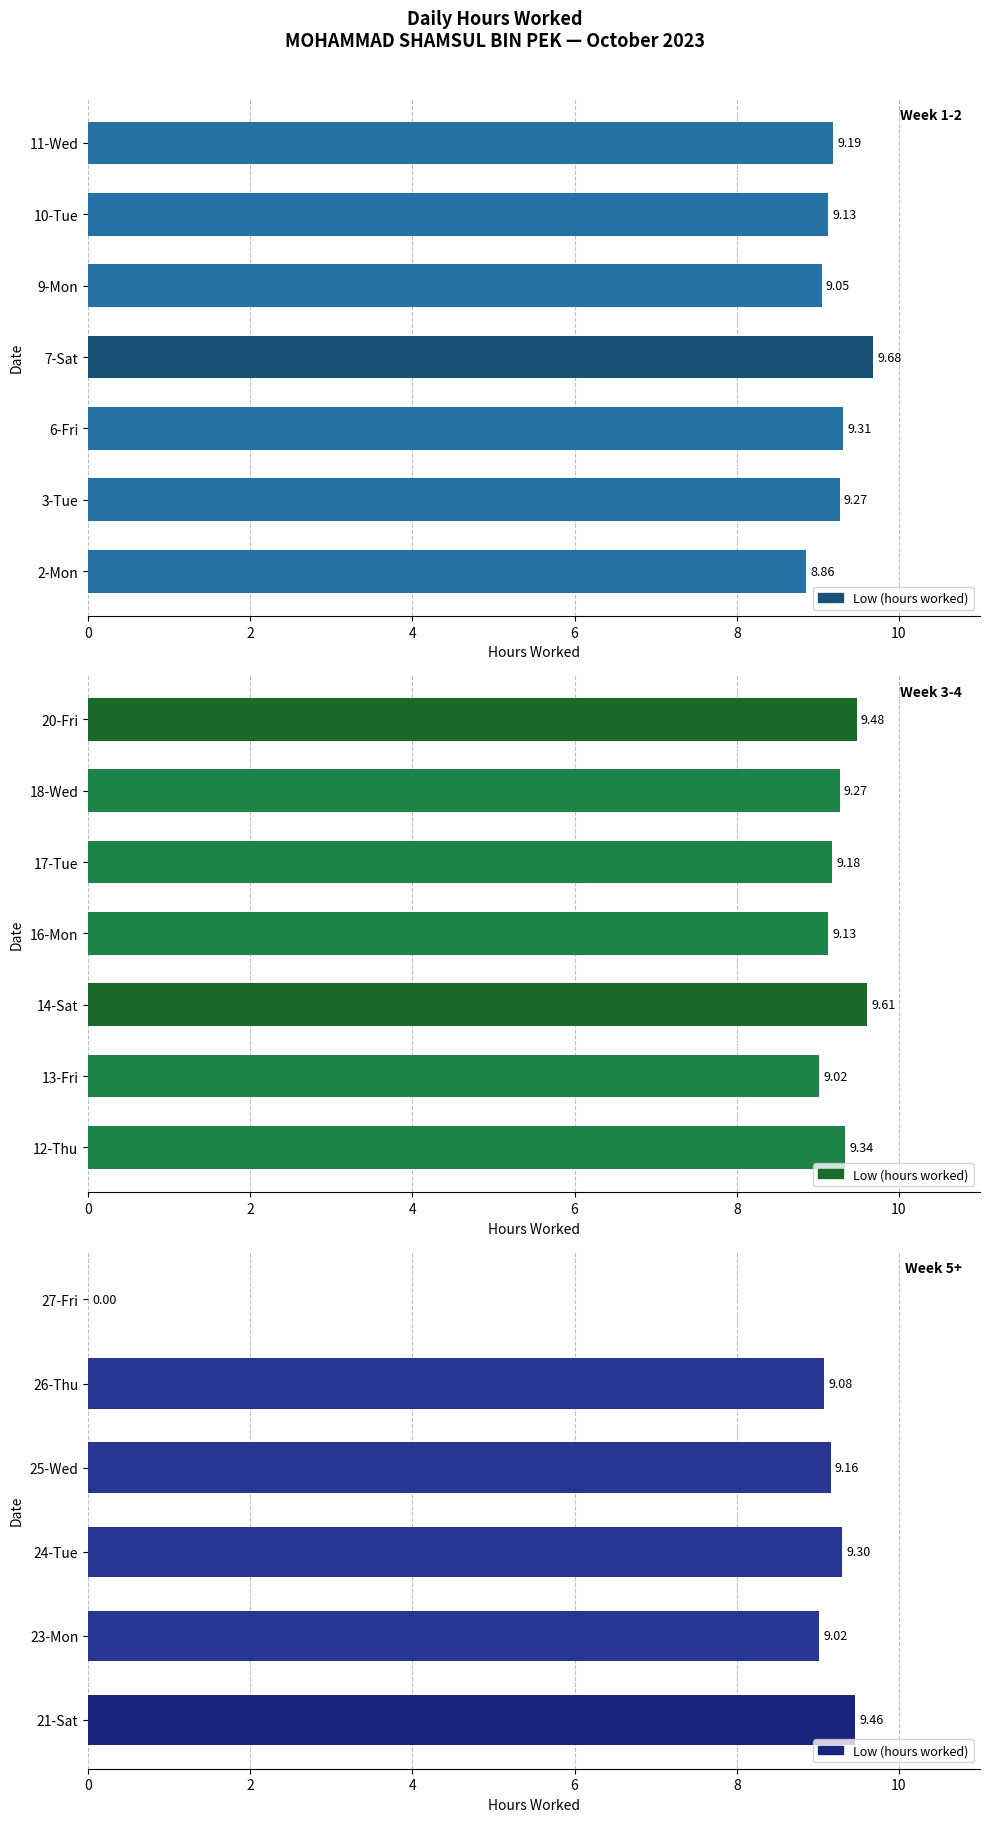

The value at 23-Mon is 4.9. True or false?

False